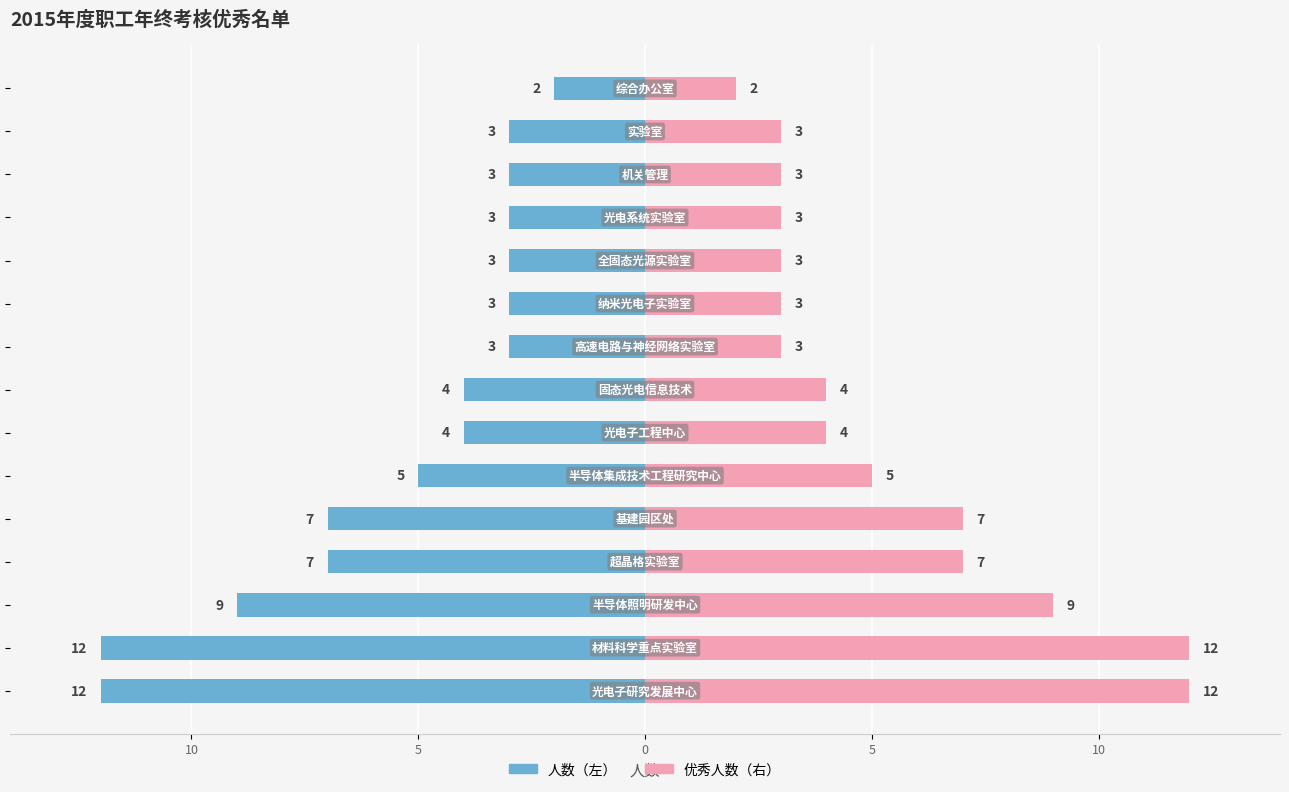

Are the bars horizontal?

Yes